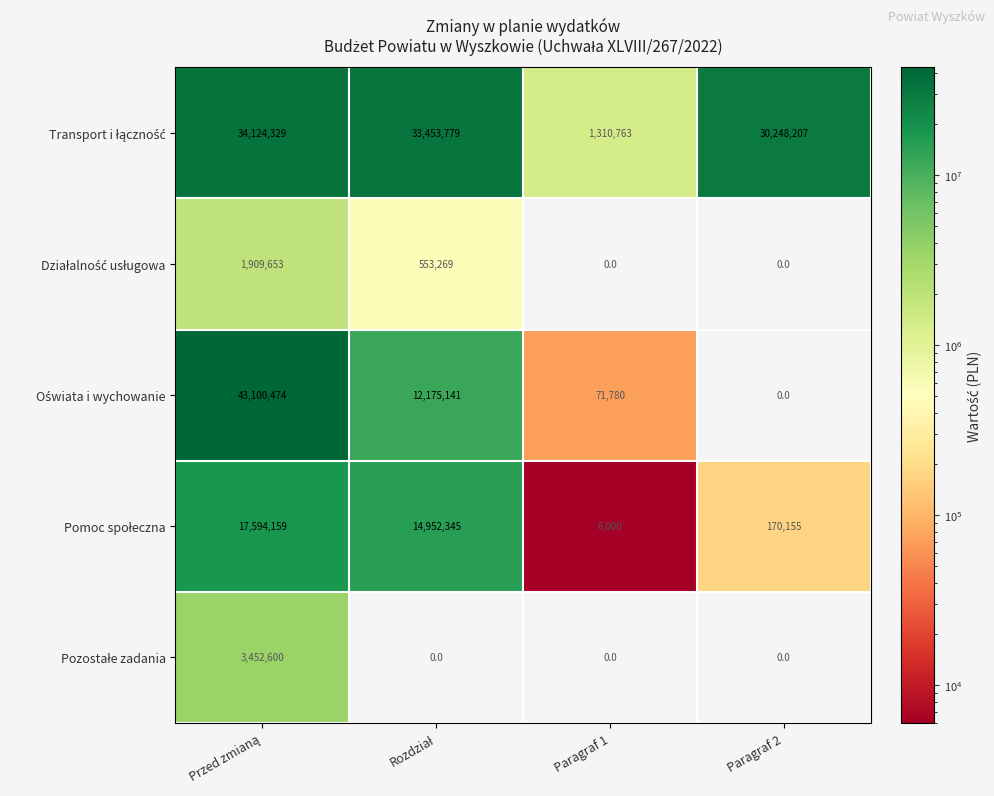

What is the spread (max minus min) of values at Paragraf 2?

30248207